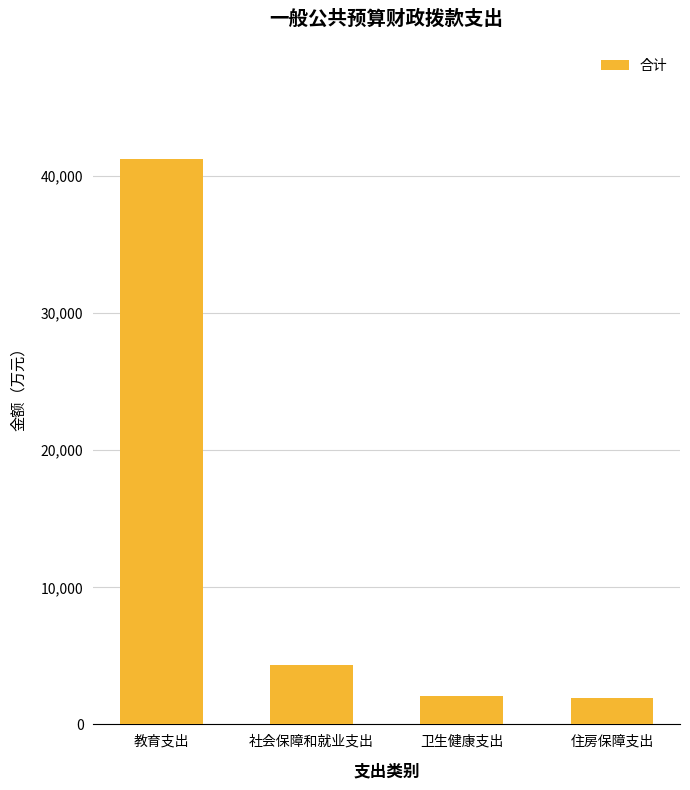

What is the difference between the values at 住房保障支出 and 社会保障和就业支出?

2398.0